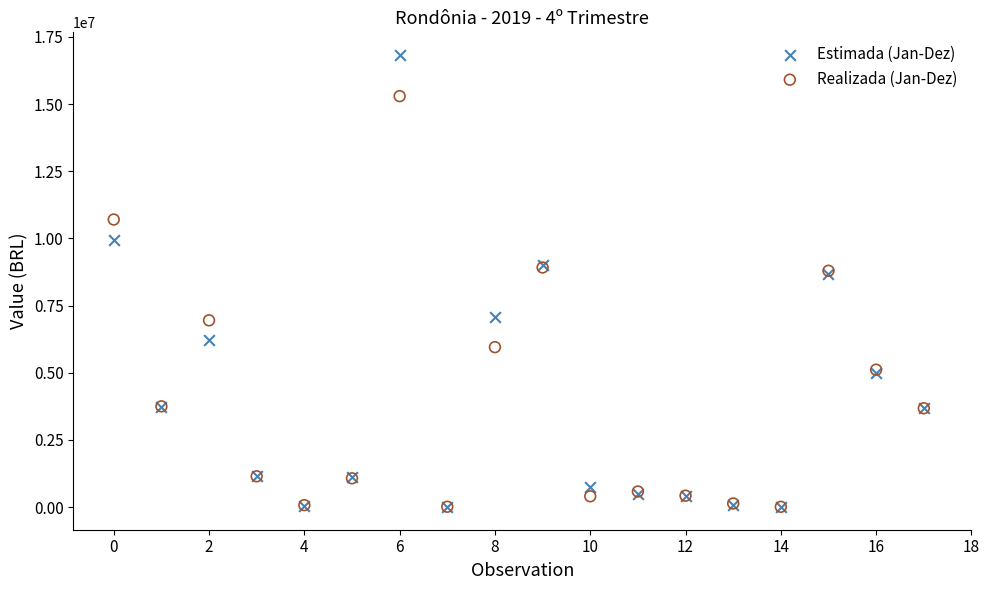

Which series contains the highest Y value?

Estimada (Jan-Dez)